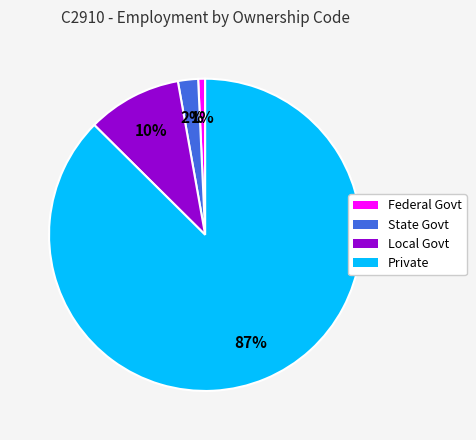

Which slice is the smallest?

Federal Govt